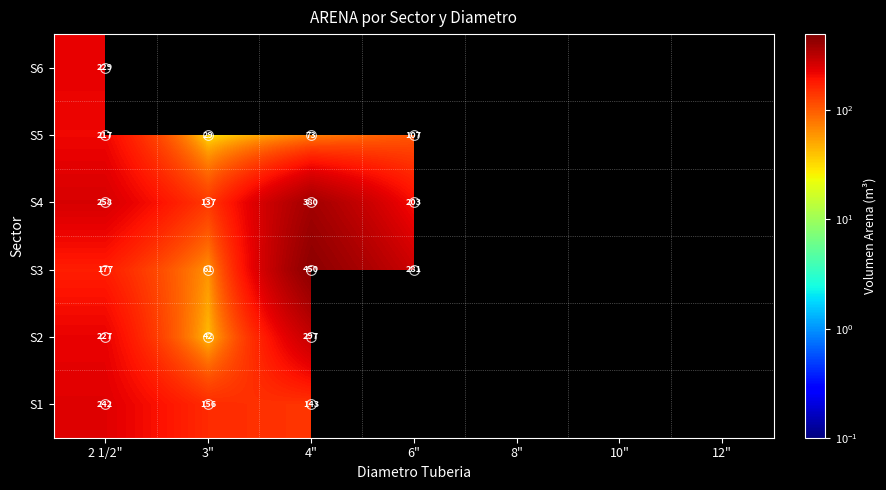

Is the value of S2 at 2 1/2" greater than the value of S6 at 2 1/2"?

No